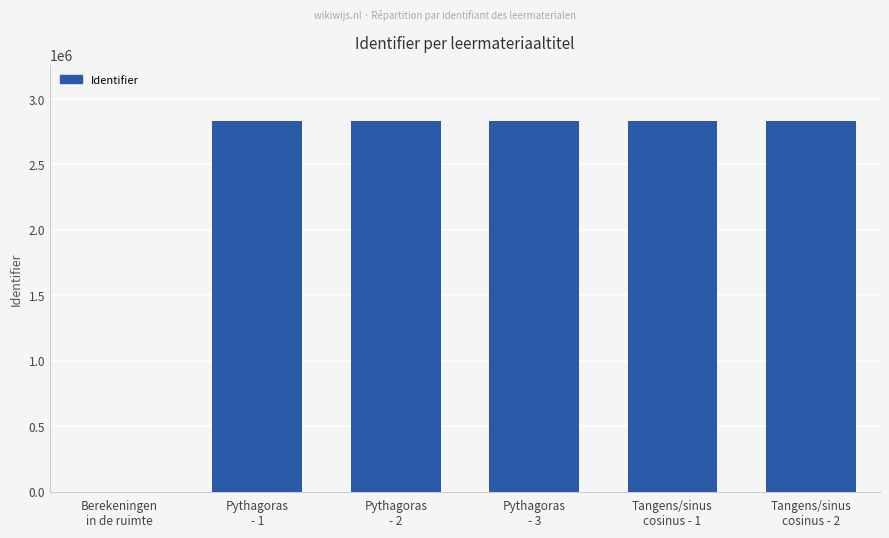

At which label is the value closest to 1416822?

Pythagoras
- 1